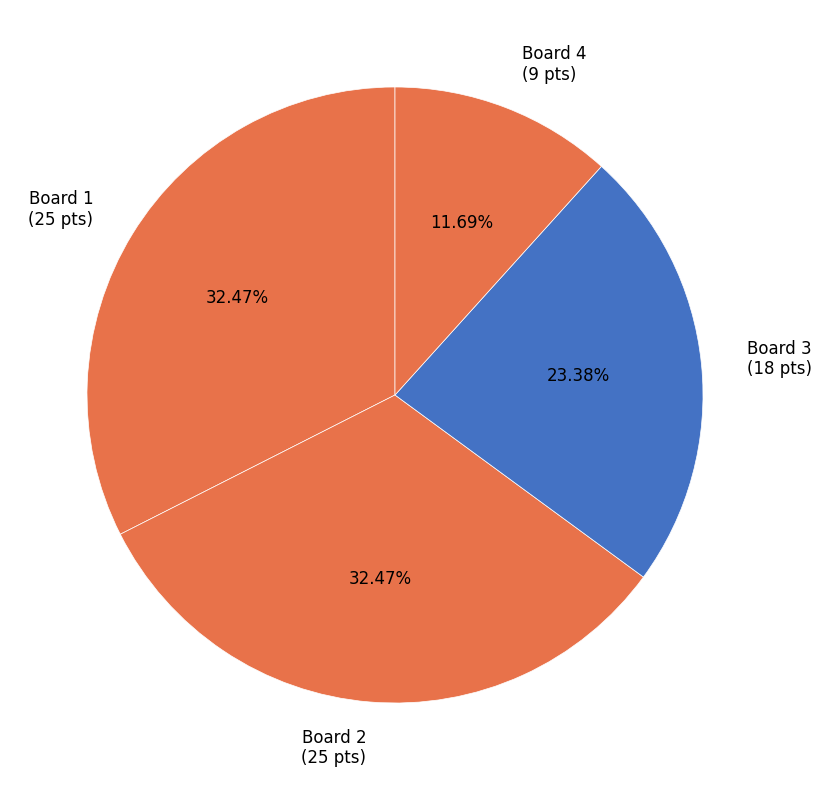

Approximately how many times larger is the value at Board 3 (18 pts) compared to Board 4 (9 pts)?

2.0